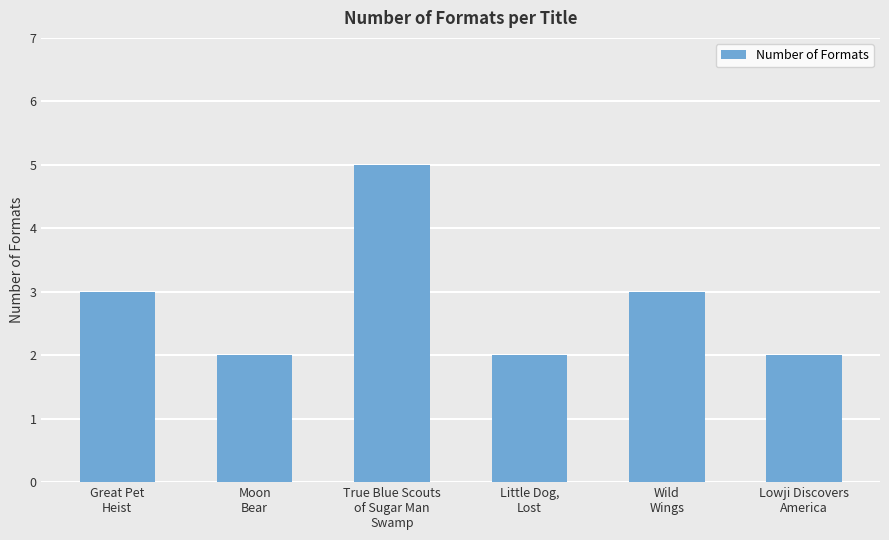

Count the number of categories in the chart.

6